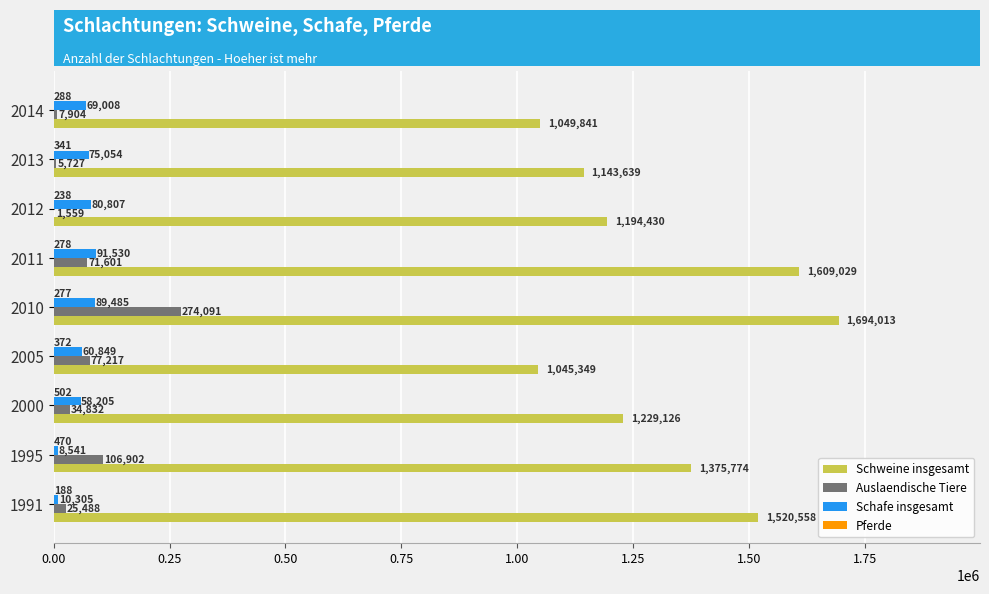

At which category is the sum across all series the highest?

2010